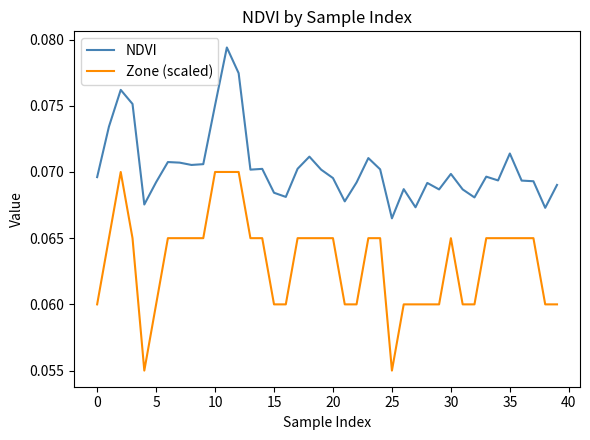

True or false: Zone (scaled) and NDVI intersect in this chart.

False